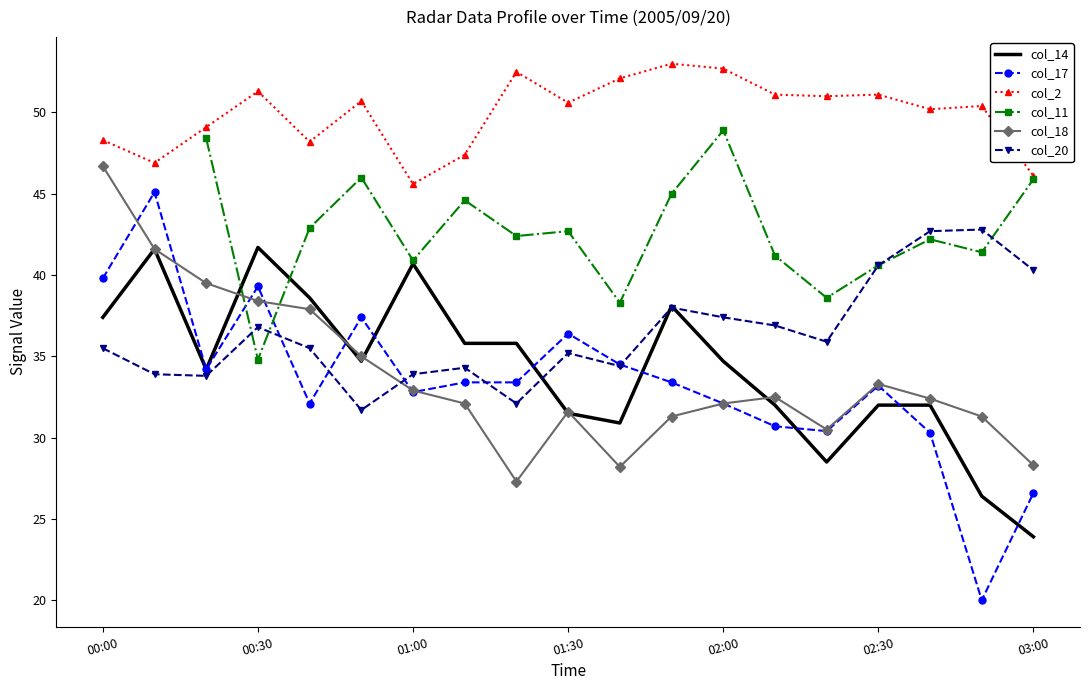

True or false: col_18 has a value of 28.3 at 03:00.

True